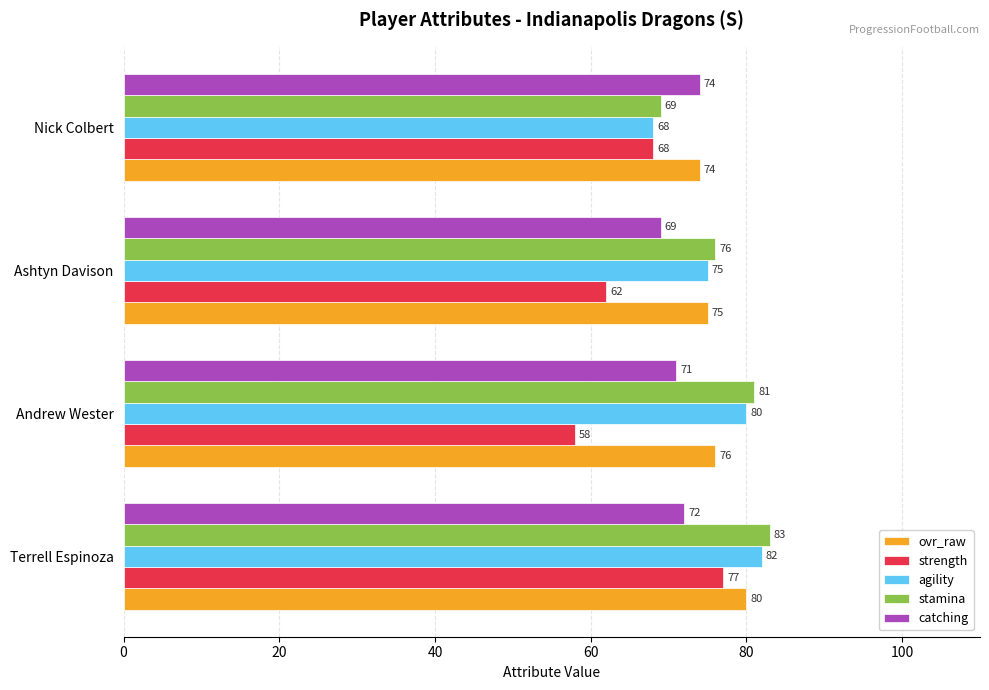

What is the maximum value for stamina?

83